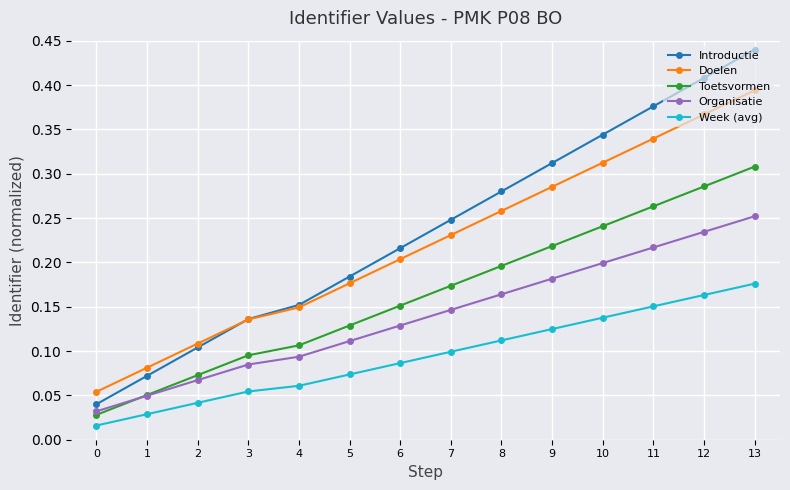

Which series has the largest range (max minus min)?

Introductie